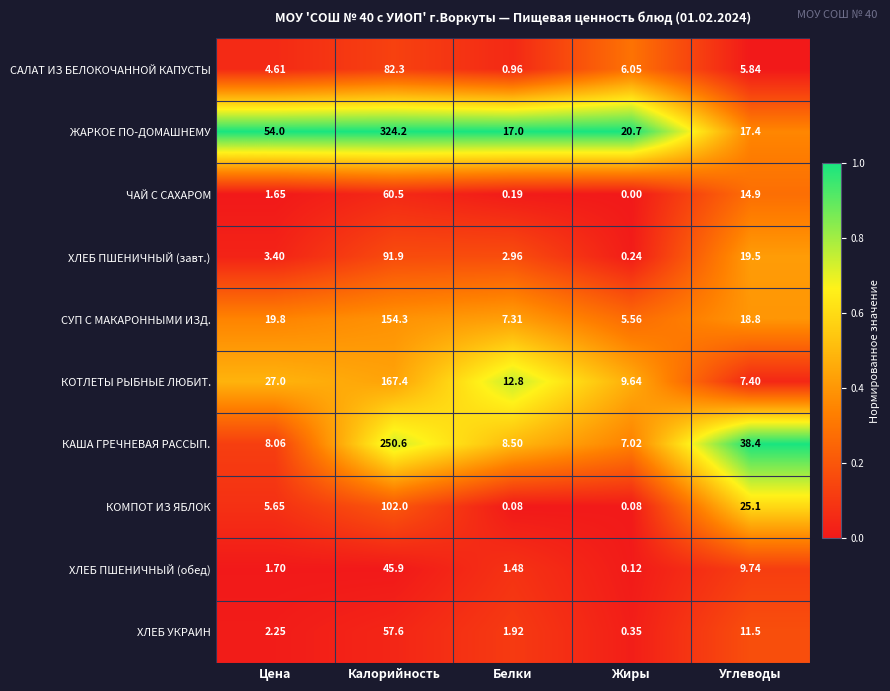

At which label does ХЛЕБ ПШЕНИЧНЫЙ (обед) reach its peak?

Калорийность